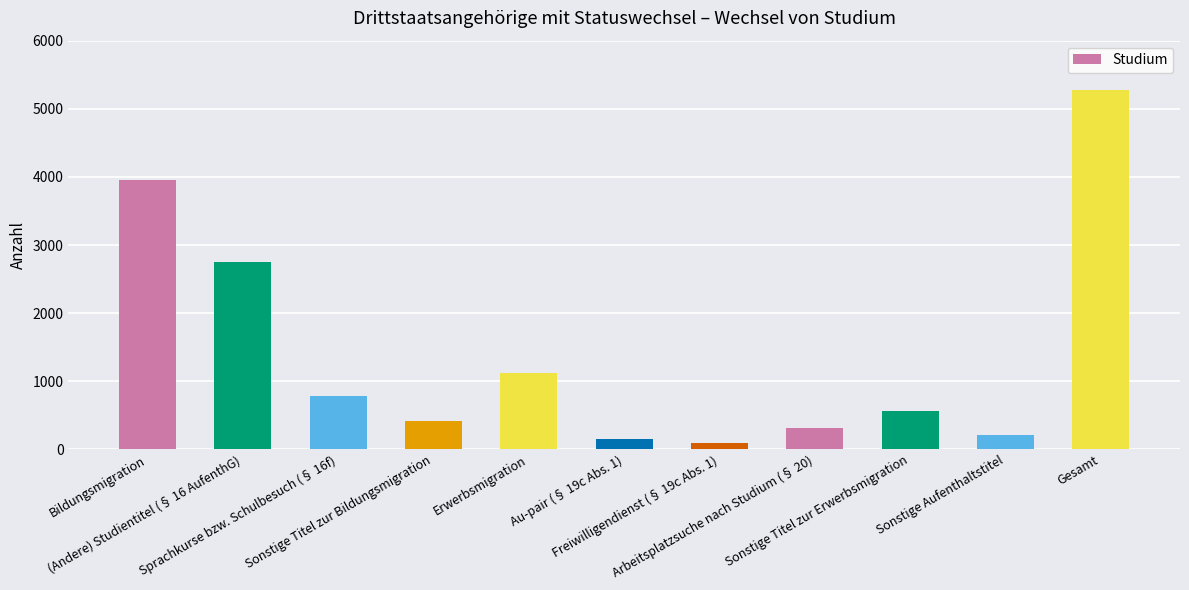

Reading left to right, list all the values displayed in this chart.

3955	2755	780	415	1120	145	95	320	560	205	5275